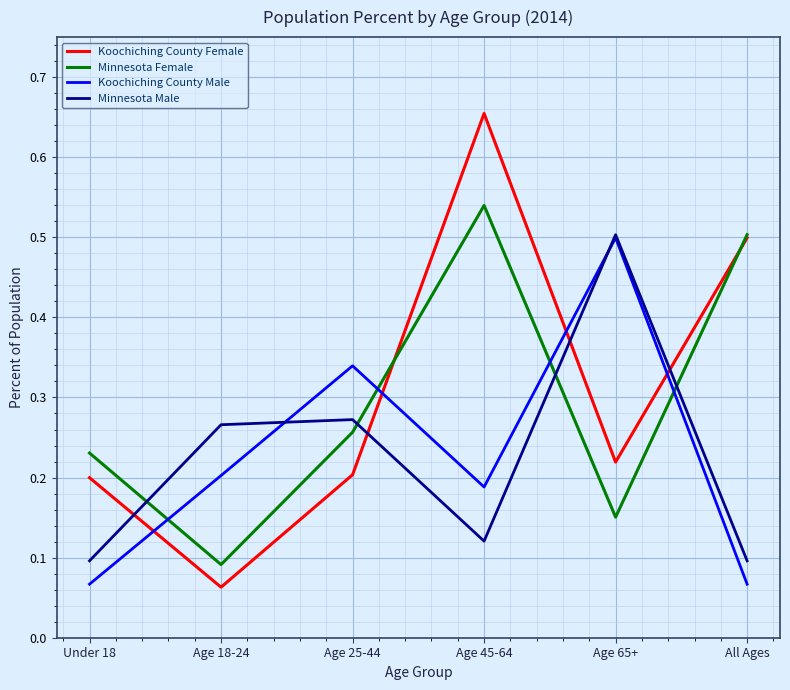

What position from the right is Age 18-24?

5